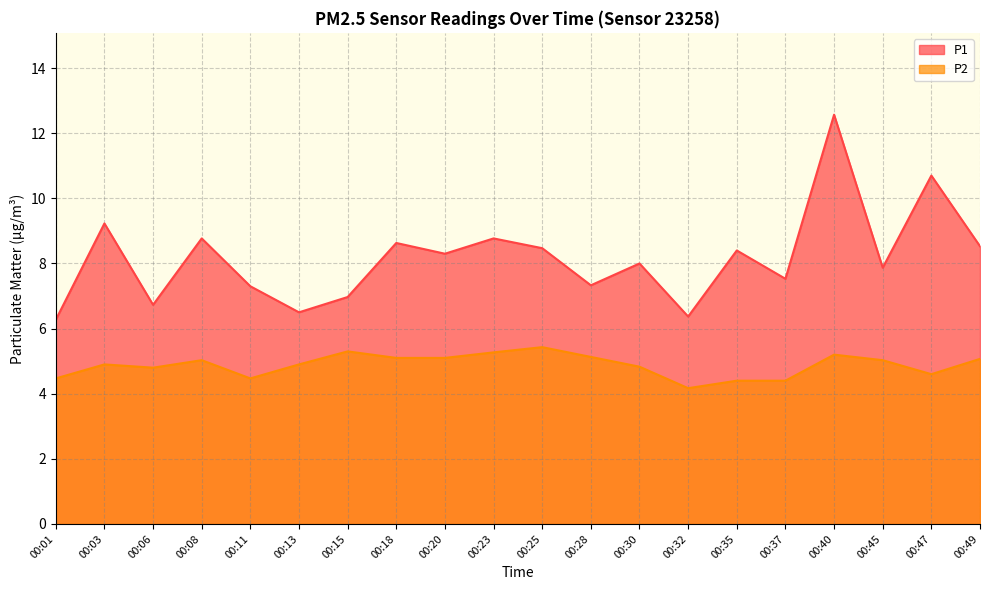

In P1, how many points are lower than both neighbors (excluding endpoints)?

7